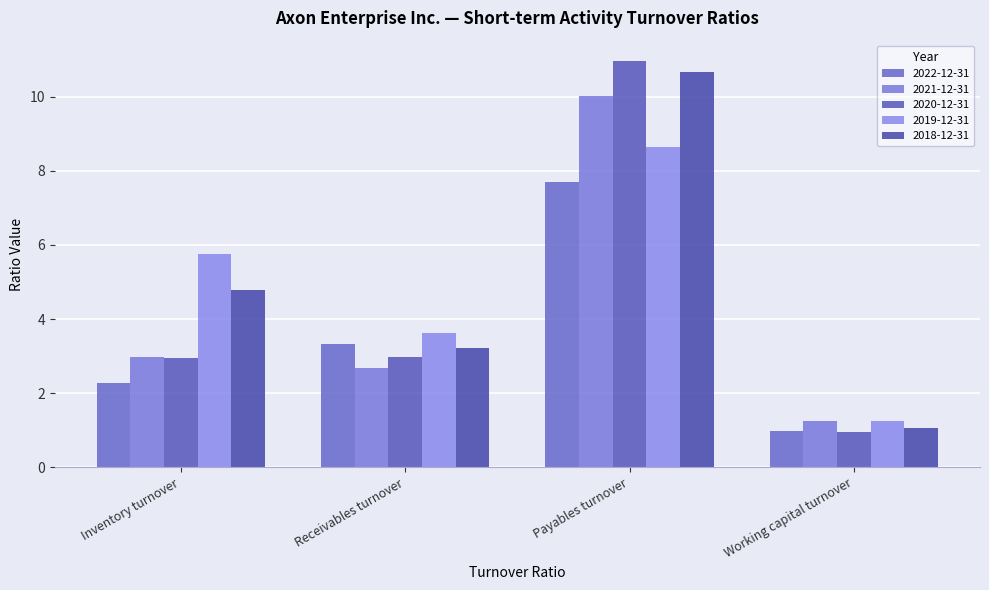

What is the label of the 4th bar from the right?

Inventory turnover